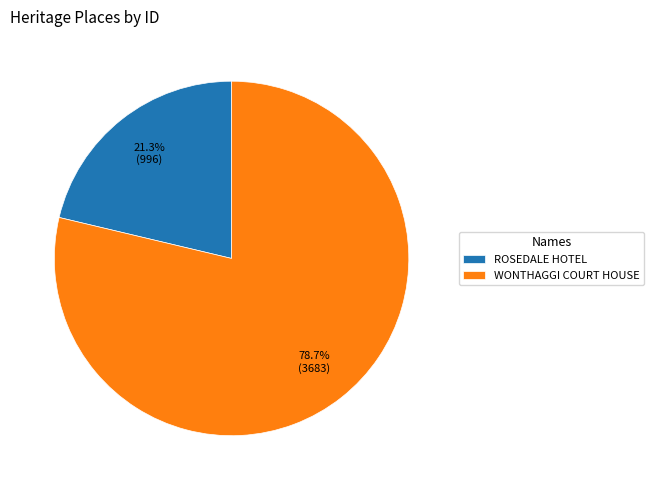

What percentage is NOT represented by ROSEDALE HOTEL?

78.7%